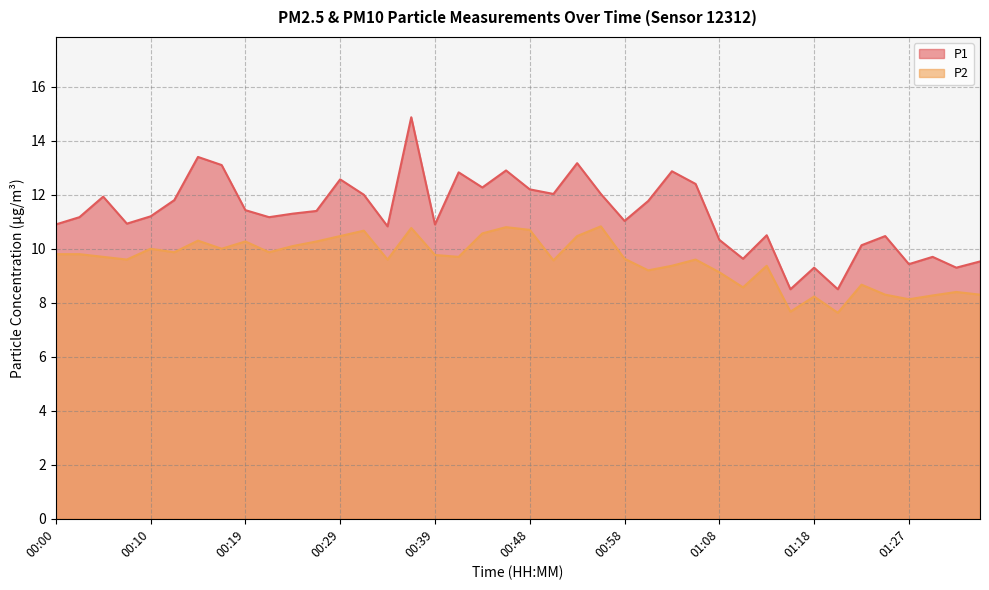

Reading left to right, transcribe all the data shown in this chart.

P1: 00:00=10.9	00:02=11.2	00:05=11.9	00:07=10.9	00:10=11.2	00:12=11.8	00:15=13.4	00:17=13.1	00:19=11.4	00:22=11.2	00:24=11.3	00:27=11.4	00:29=12.6	00:32=12.0	00:34=10.8	00:36=14.9	00:39=10.9	00:41=12.8	00:44=12.3	00:46=12.9	00:48=12.2	00:51=12.0	00:53=13.2	00:56=12.0	00:58=11.0	01:01=11.8	01:03=12.9	01:06=12.4	01:08=10.3	01:11=9.6	01:13=10.5	01:15=8.5	01:18=9.3	01:20=8.5	01:23=10.1	01:25=10.5	01:27=9.4	01:30=9.7	01:35=9.3	01:38=9.5
P2: 00:00=9.8	00:02=9.8	00:05=9.7	00:07=9.6	00:10=10.0	00:12=9.9	00:15=10.3	00:17=10.0	00:19=10.3	00:22=9.9	00:24=10.1	00:27=10.3	00:29=10.5	00:32=10.7	00:34=9.6	00:36=10.8	00:39=9.8	00:41=9.7	00:44=10.6	00:46=10.8	00:48=10.7	00:51=9.6	00:53=10.5	00:56=10.8	00:58=9.6	01:01=9.2	01:03=9.4	01:06=9.6	01:08=9.1	01:11=8.6	01:13=9.4	01:15=7.7	01:18=8.2	01:20=7.6	01:23=8.7	01:25=8.3	01:27=8.1	01:30=8.3	01:35=8.4	01:38=8.3